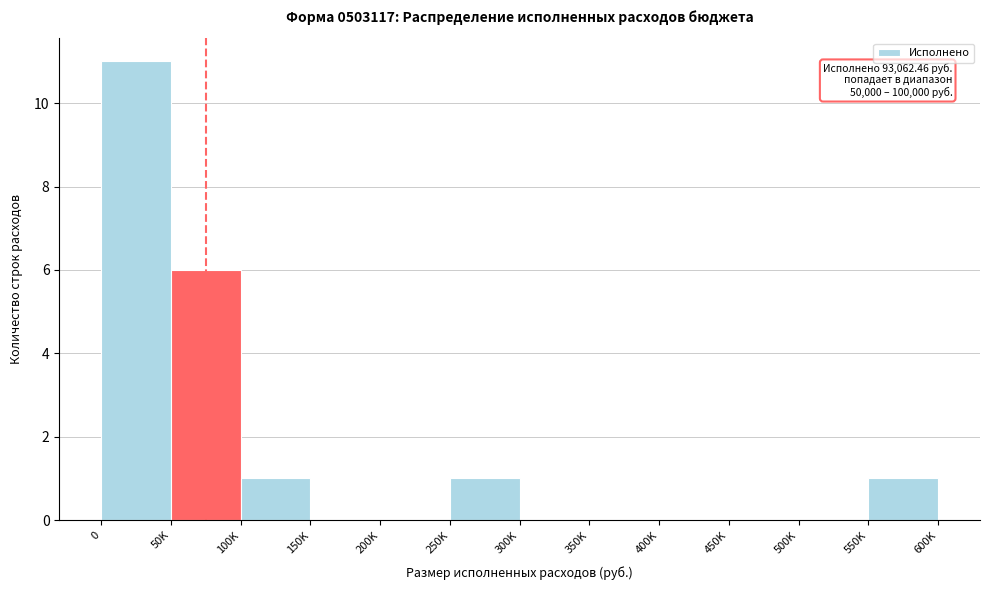

Reading left to right, extract all data points from this chart.

0=11	50K=6	100K=1	150K=0	200K=0	250K=1	300K=0	350K=0	400K=0	450K=0	500K=0	550K=1